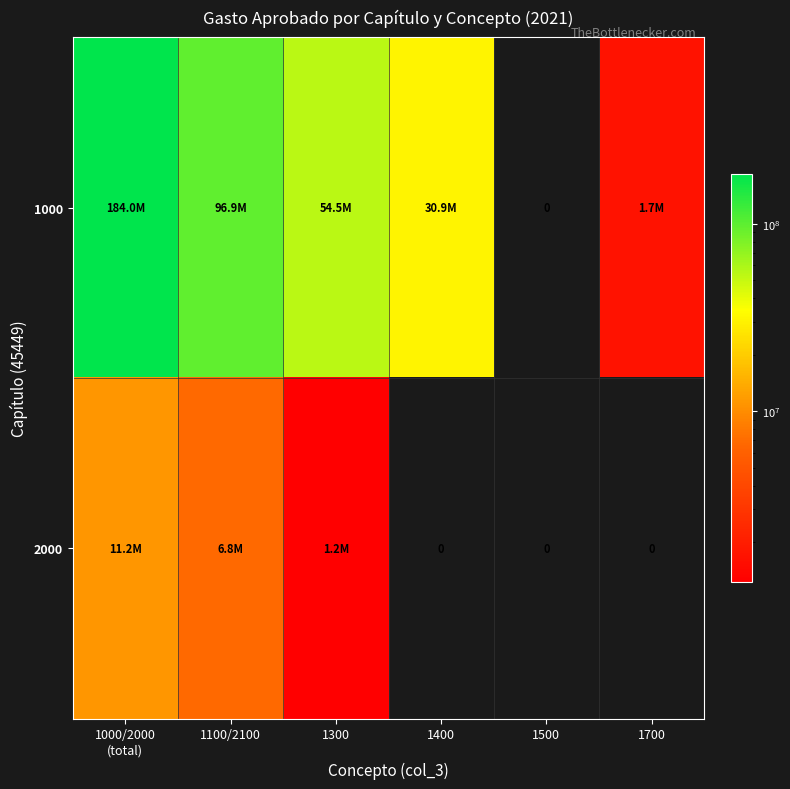

Rank the categories by 2000 value from lowest to highest.

1400, 1500, 1700, 1300, 1100/2100, 1000/2000 (total)